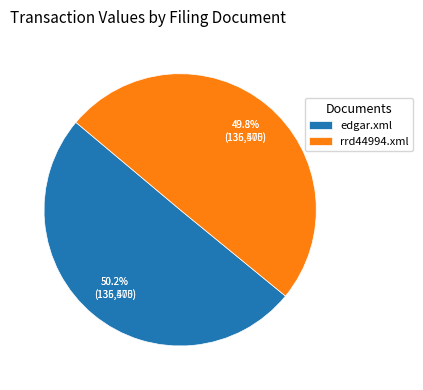

How many slices are in this pie chart?

2